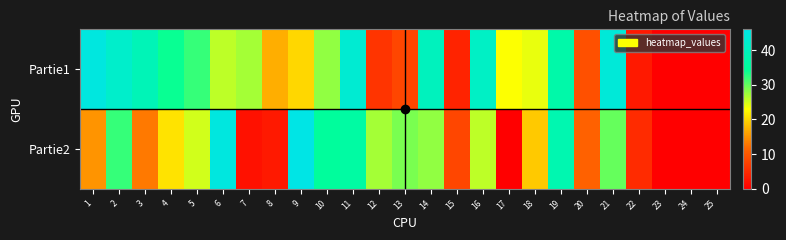

Reading left to right, extract all data points from this chart.

Partie1: 1=45	2=42	3=39	4=34	5=32	6=26	7=27	8=17	9=20	10=28	11=43	12=6	13=8	14=40	15=4	16=41	17=23	18=24	19=37	20=9	21=44	22=3	23=0	24=0	25=0
Partie2: 1=15	2=32	3=13	4=21	5=25	6=45	7=2	8=3	9=46	10=35	11=36	12=27	13=29	14=28	15=8	16=26	17=0	18=19	19=38	20=11	21=30	22=5	23=0	24=0	25=0